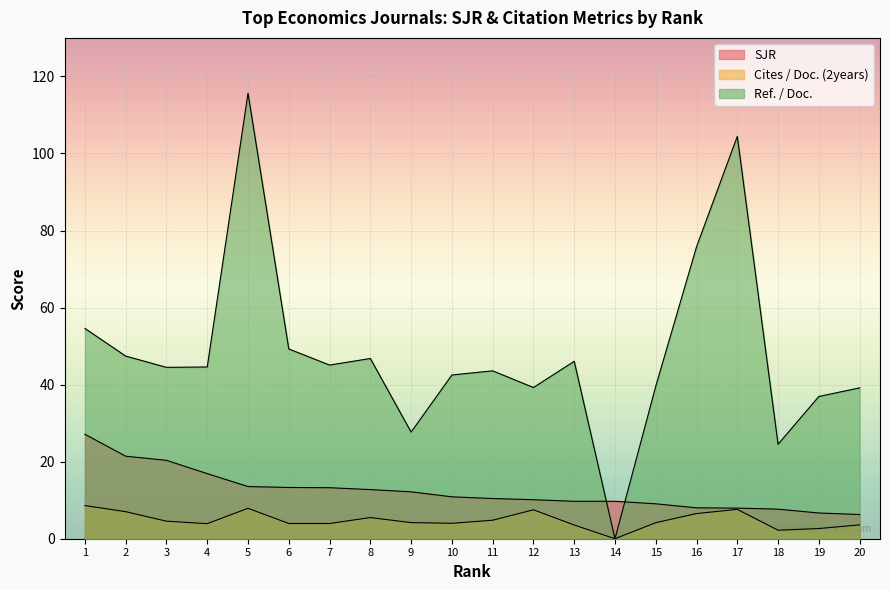

How many interior local valleys does the Cites / Doc. (2years) series have?

4